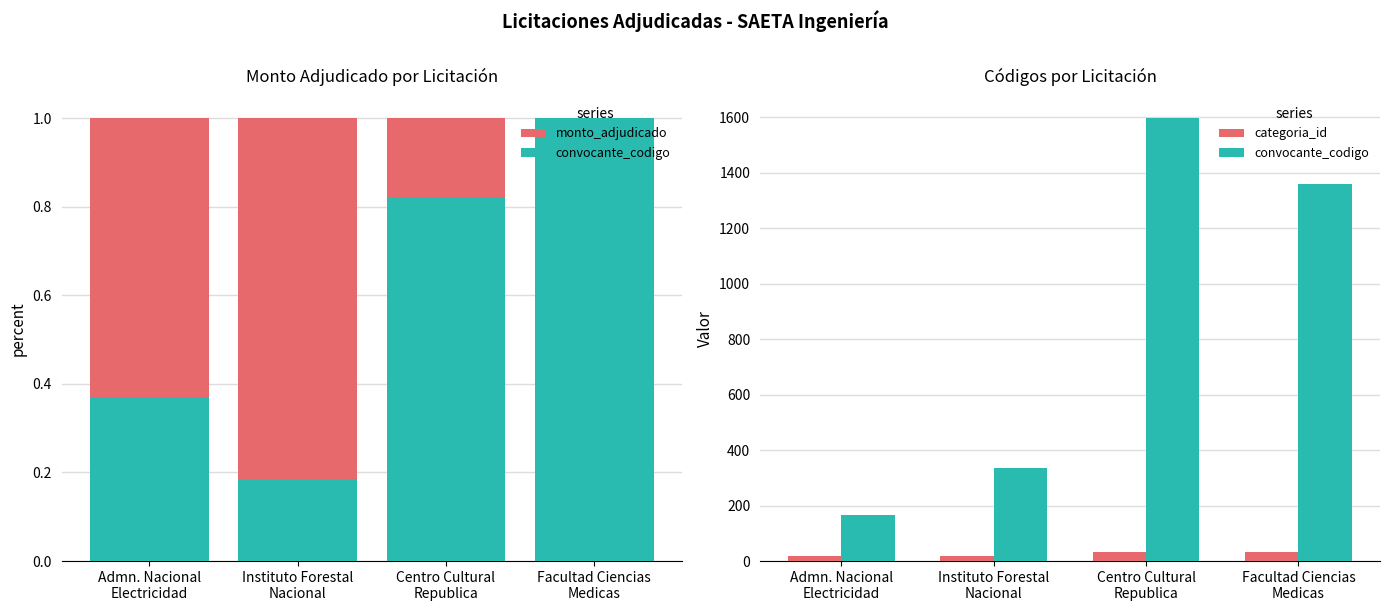

What is the sum of all categoria_id values?

104